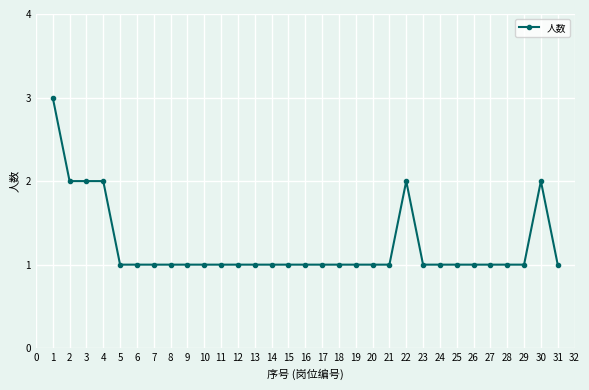

What is the ratio of the value at 18 to the value at 30?

0.5